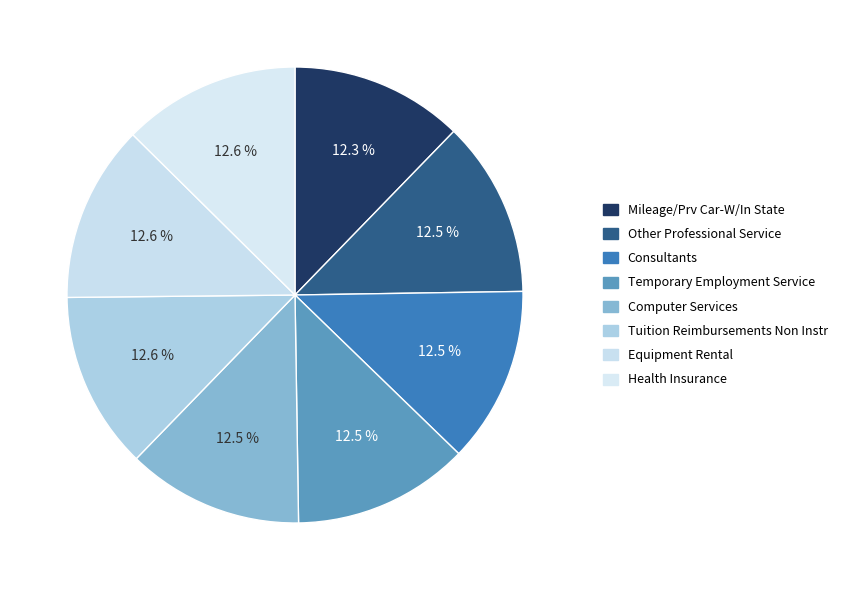

Does Consultants represent more than half of the total?

No